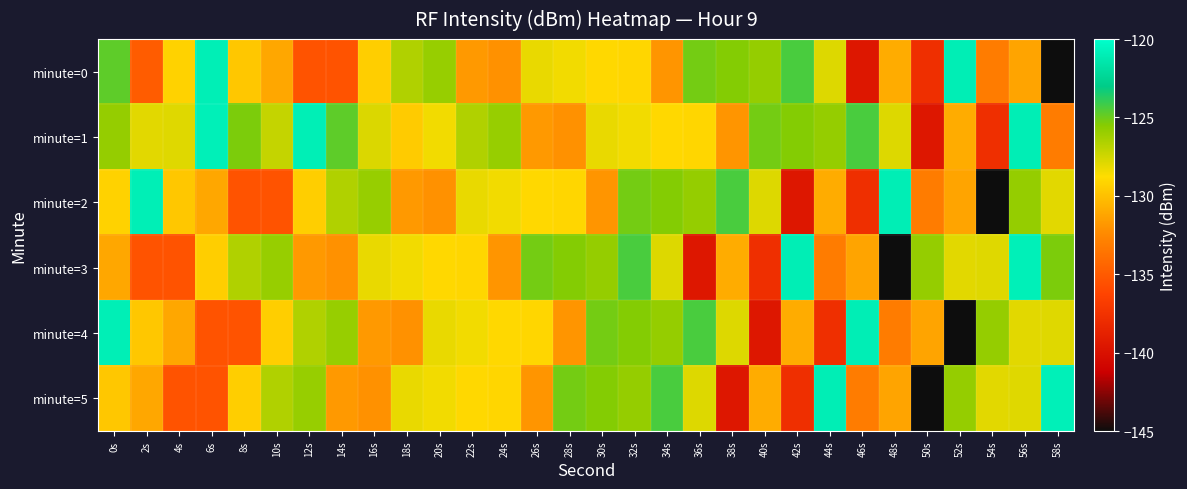

At which category does the chart reach its minimum across all series?

58s